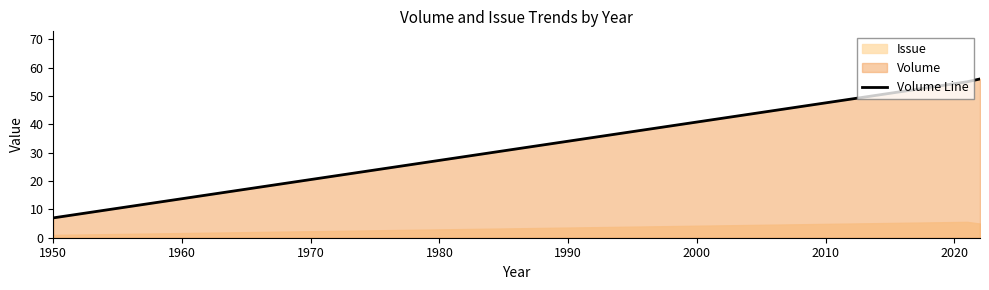

What is the minimum value for Volume Line?

7